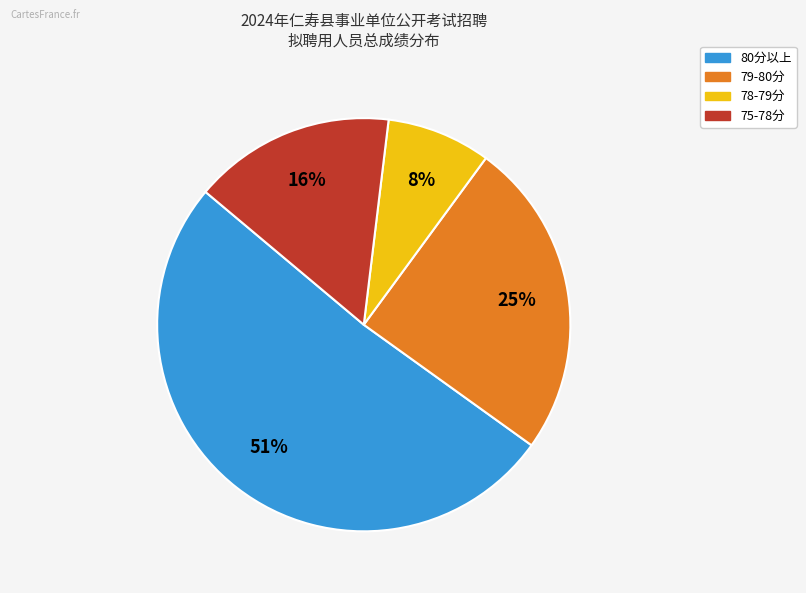

To the nearest percent, what is the difference between the largest and smallest slice percentages?

43%